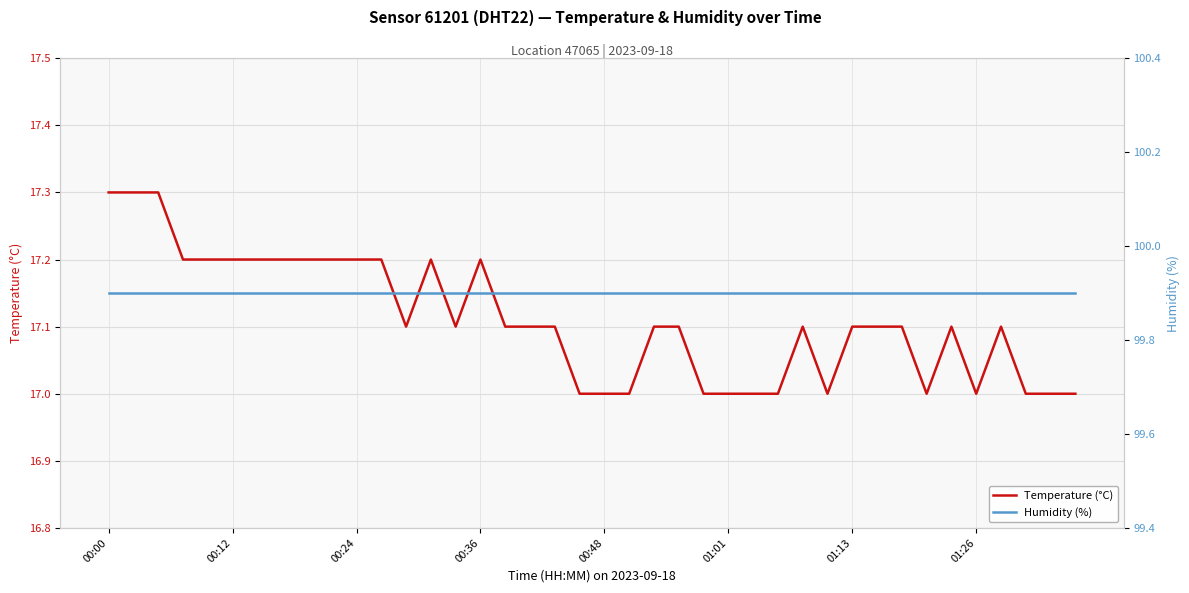

Which series changed the most between 9 and 18?

Temperature (°C)